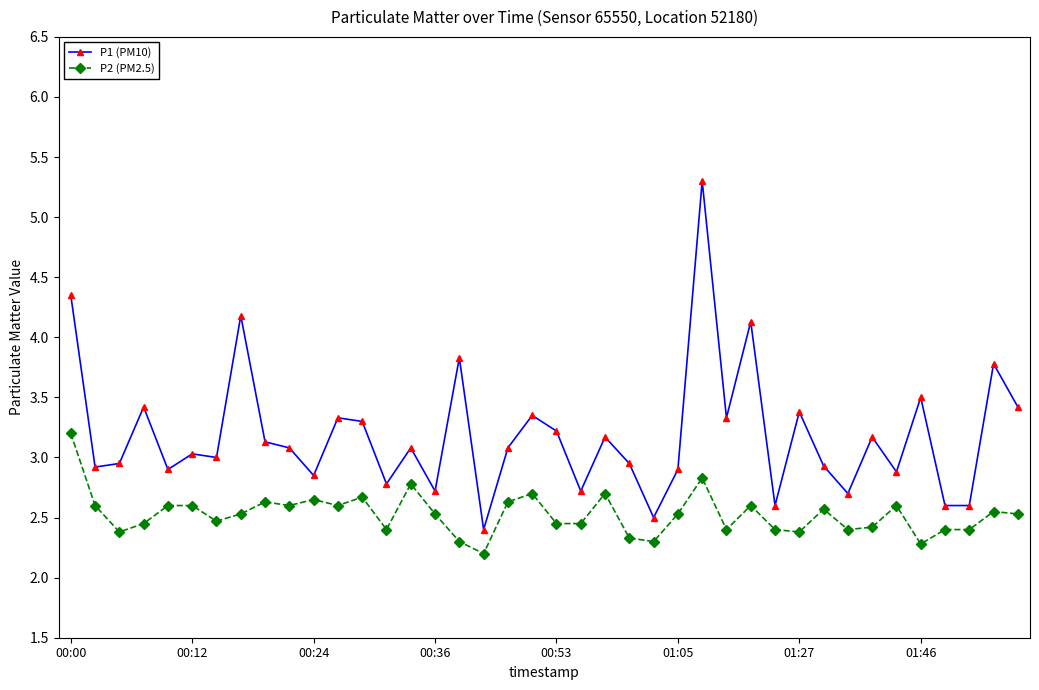

What is the value of the P2 (PM2.5) point at the 14th from the left?

2.4